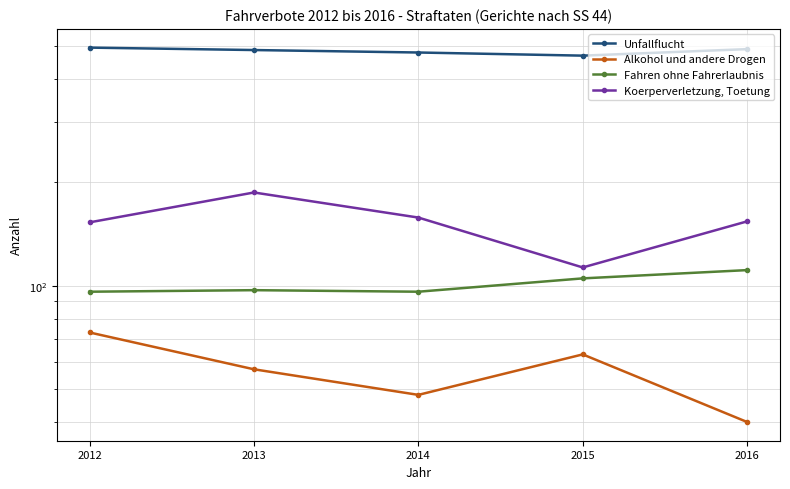

What is the average value of the Alkohol und andere Drogen series?

56